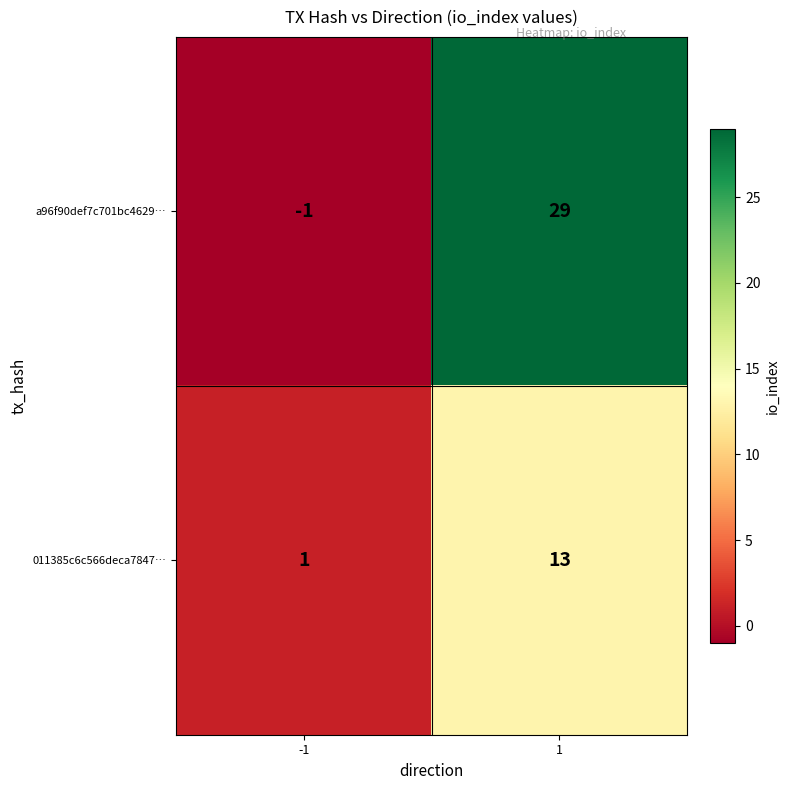

What is the difference between the maximum and minimum values in the a96f90def7c701bc4629… series?

30